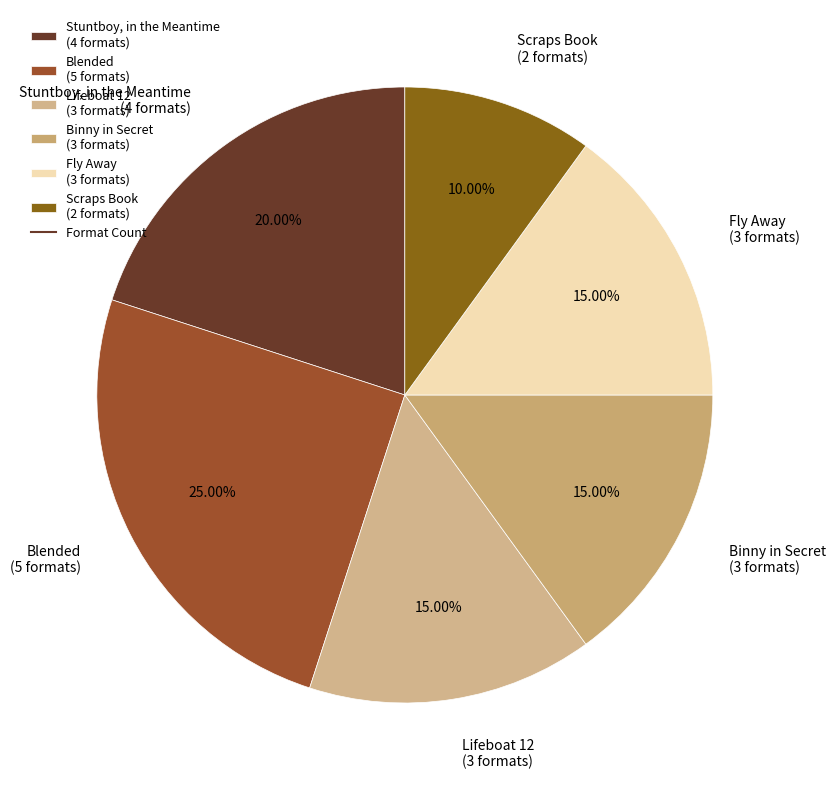

To the nearest percent, what portion does Blended represent?

25%